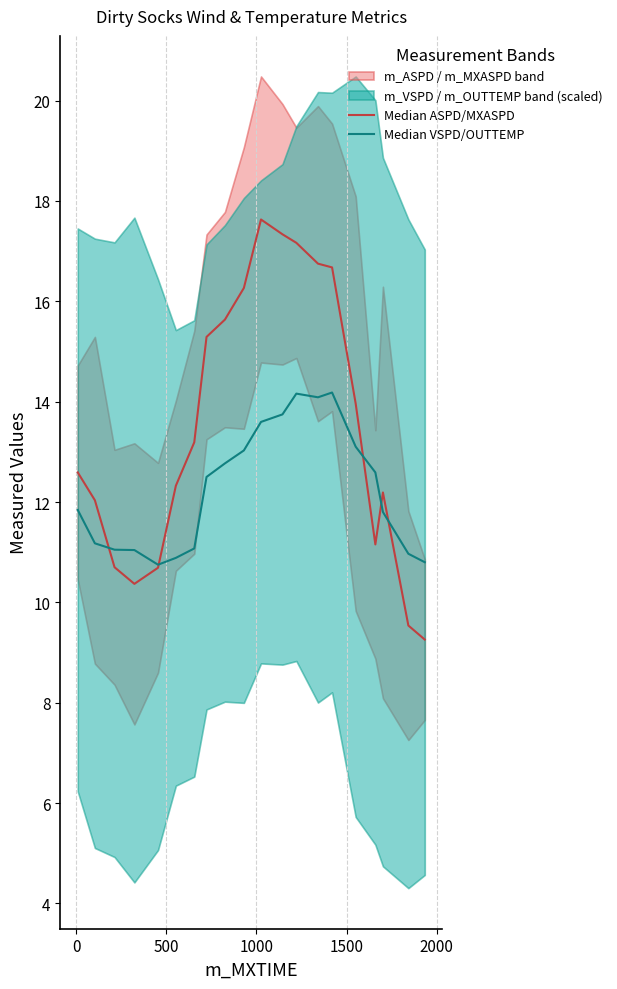

Is this an area chart (filled region under the line)?

No